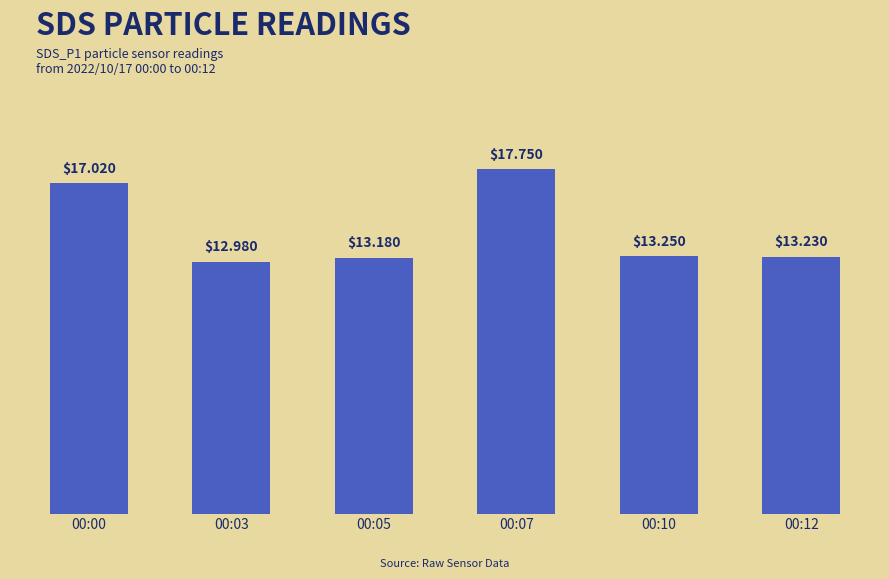

Is it true that the value at 00:12 is 4.1?

False